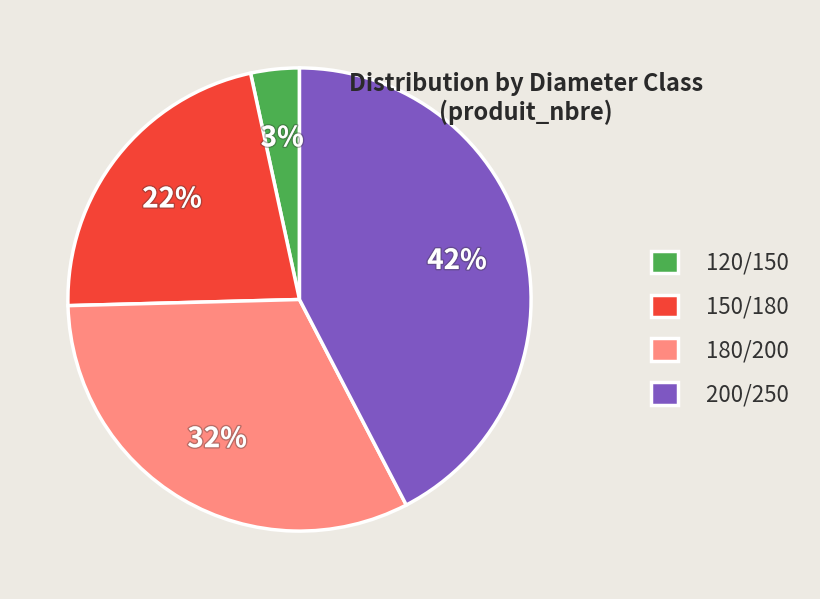

Is it true that 120/150 is 3% of the pie?

True